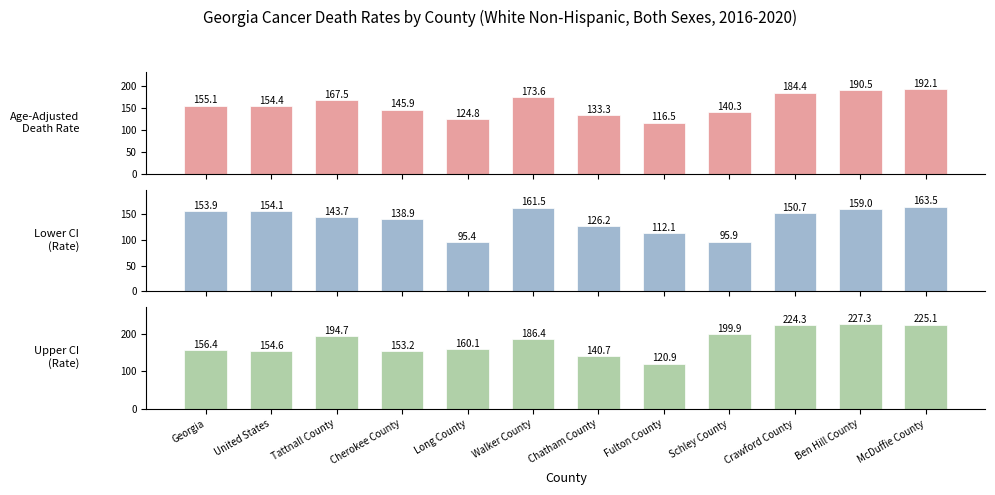

Reading left to right, list all the values displayed in this chart.

Age-Adjusted Death Rate: Georgia=155.1	United States=154.4	Tattnall County=167.5	Cherokee County=145.9	Long County=124.8	Walker County=173.6	Chatham County=133.3	Fulton County=116.5	Schley County=140.3	Crawford County=184.4	Ben Hill County=190.5	McDuffie County=192.1
Lower CI (Rate): Georgia=153.9	United States=154.1	Tattnall County=143.7	Cherokee County=138.9	Long County=95.4	Walker County=161.5	Chatham County=126.2	Fulton County=112.1	Schley County=95.9	Crawford County=150.7	Ben Hill County=159.0	McDuffie County=163.5
Upper CI (Rate): Georgia=156.4	United States=154.6	Tattnall County=194.7	Cherokee County=153.2	Long County=160.1	Walker County=186.4	Chatham County=140.7	Fulton County=120.9	Schley County=199.9	Crawford County=224.3	Ben Hill County=227.3	McDuffie County=225.1